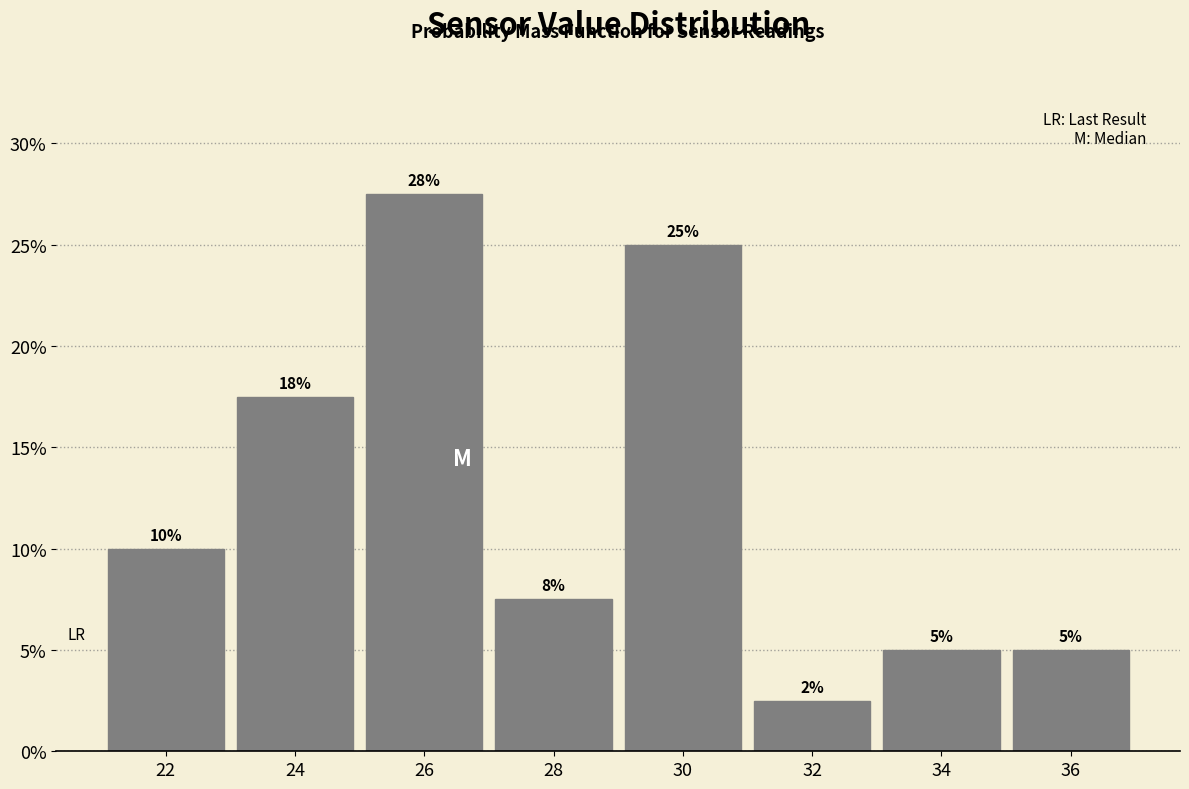

What is the greatest value displayed?

27.5